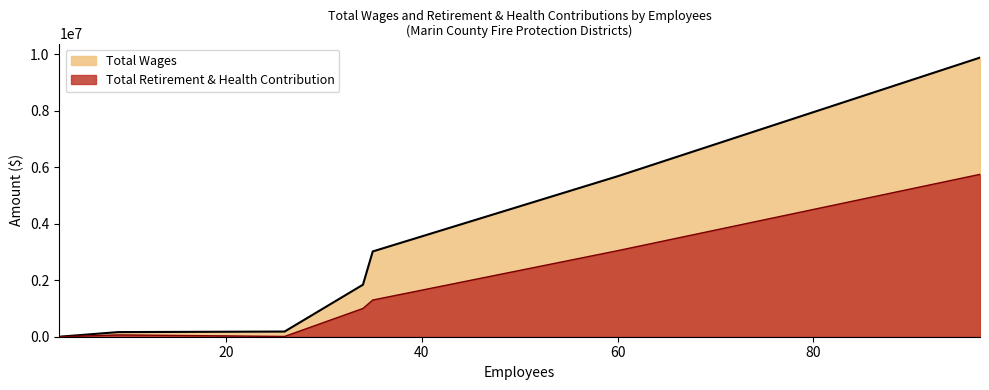

Which series has the widest spread of values?

Total Wages